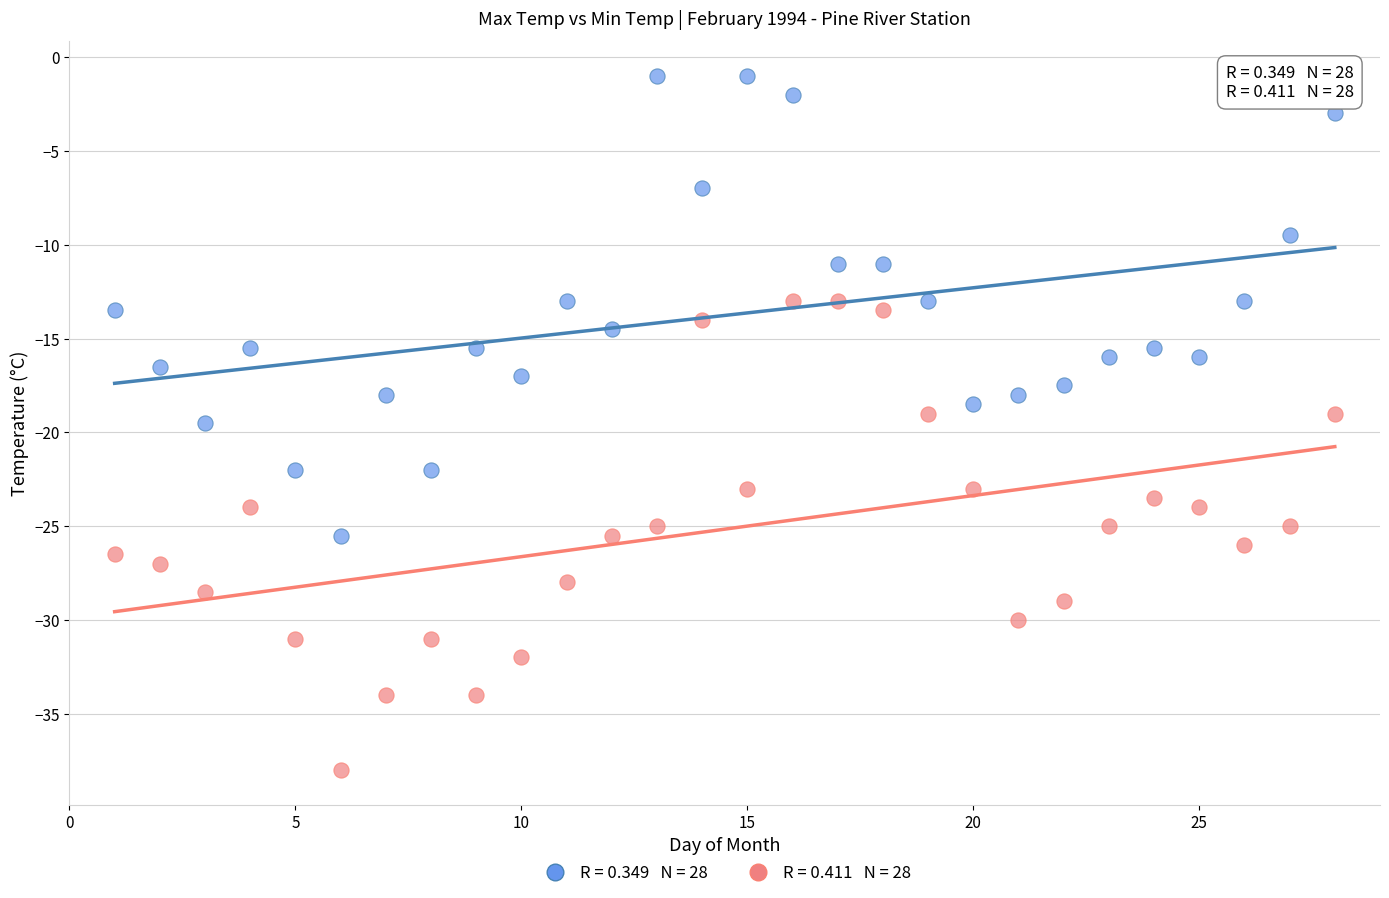

Across all data points, what is the range of X values (max minus min)?

27.0